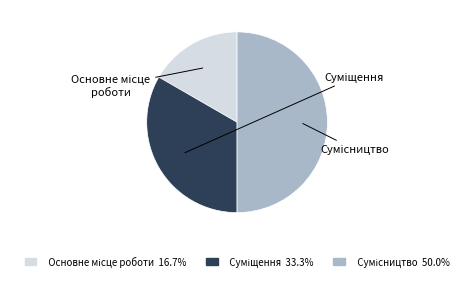

Which category has the smallest portion of the pie?

Основне місце роботи